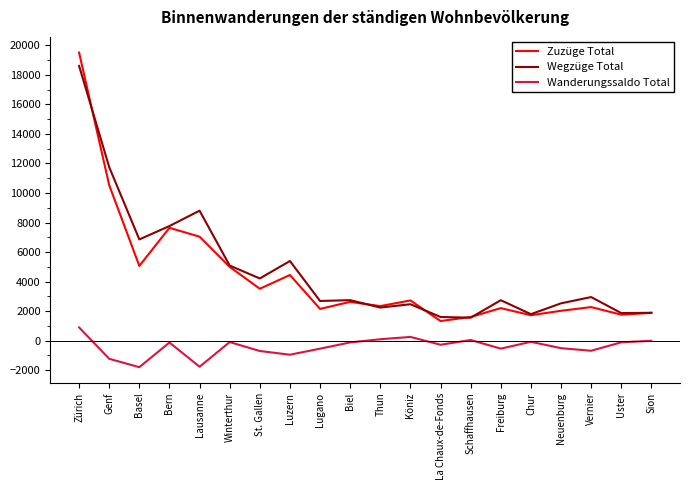

True or false: Wegzüge Total and Wanderungssaldo Total cross at least once.

False